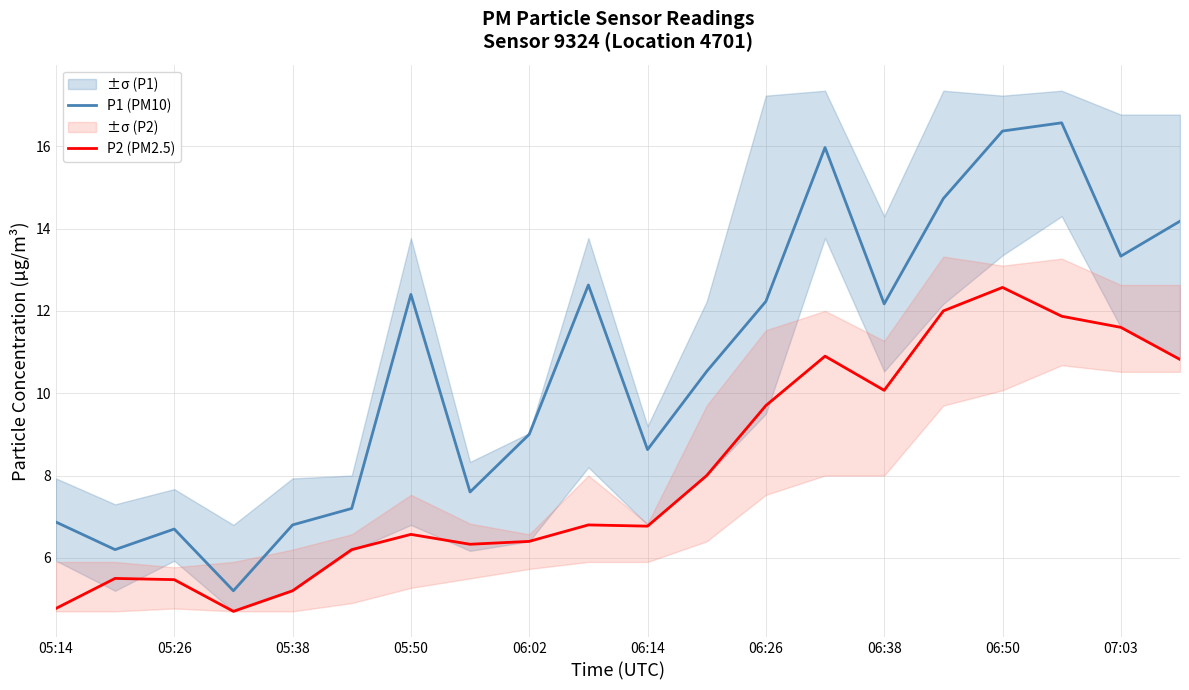

What is the highest value of the P2 (PM2.5) series?

12.6